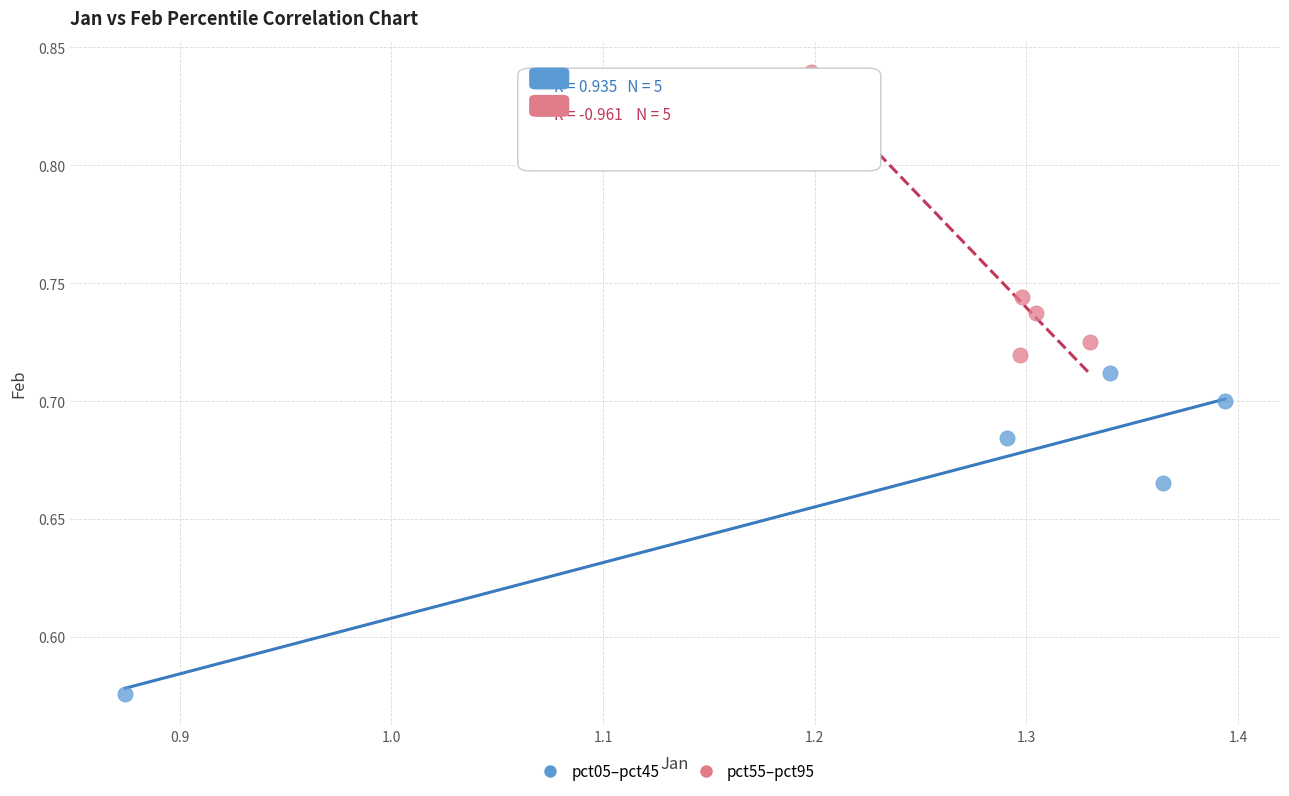

Which series contains the highest Y value?

pct55–pct95